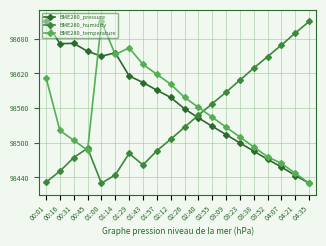

Where does the BME280_humidity series first go above 98526?

02:26